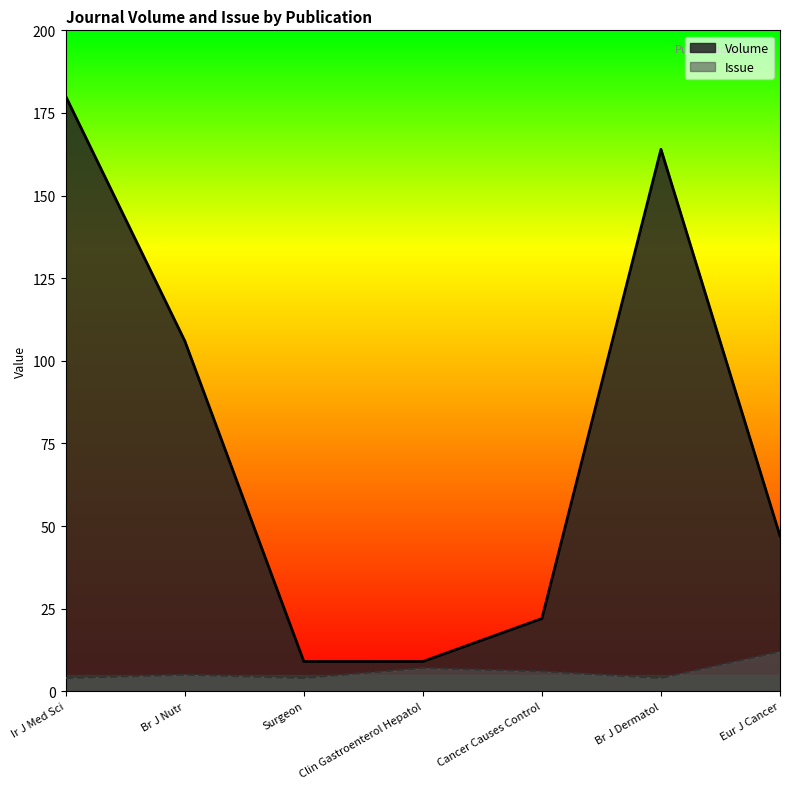

How many interior local valleys does the Issue series have?

2